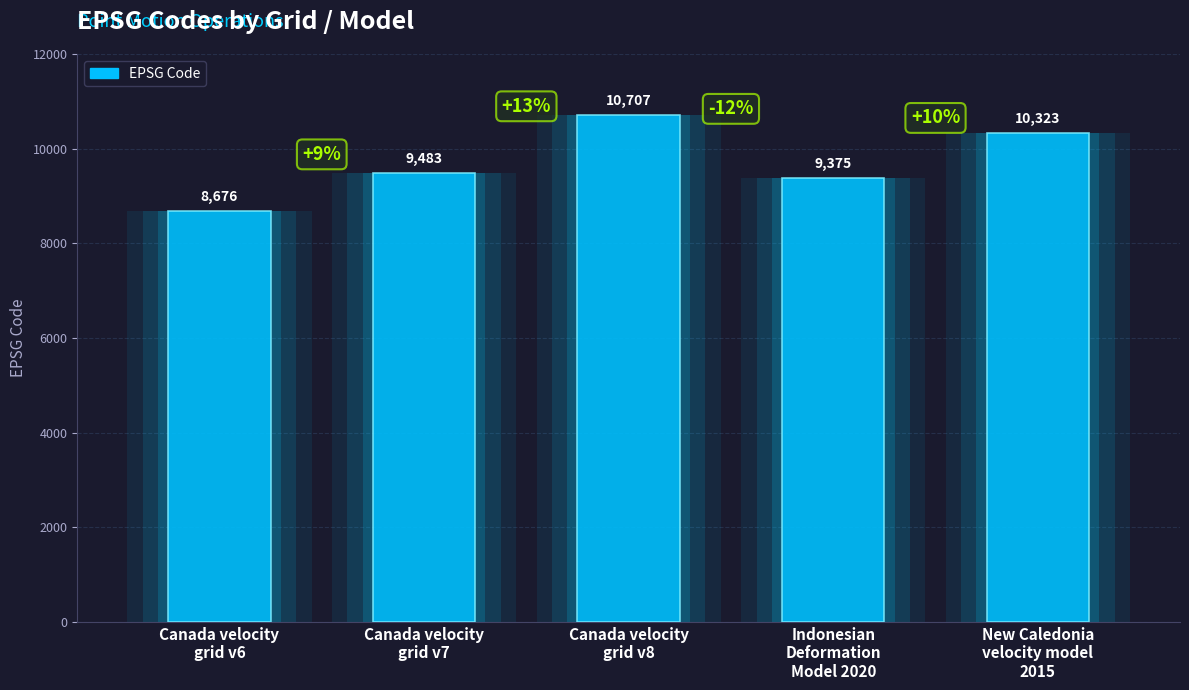

How many data points are above 9483?

2